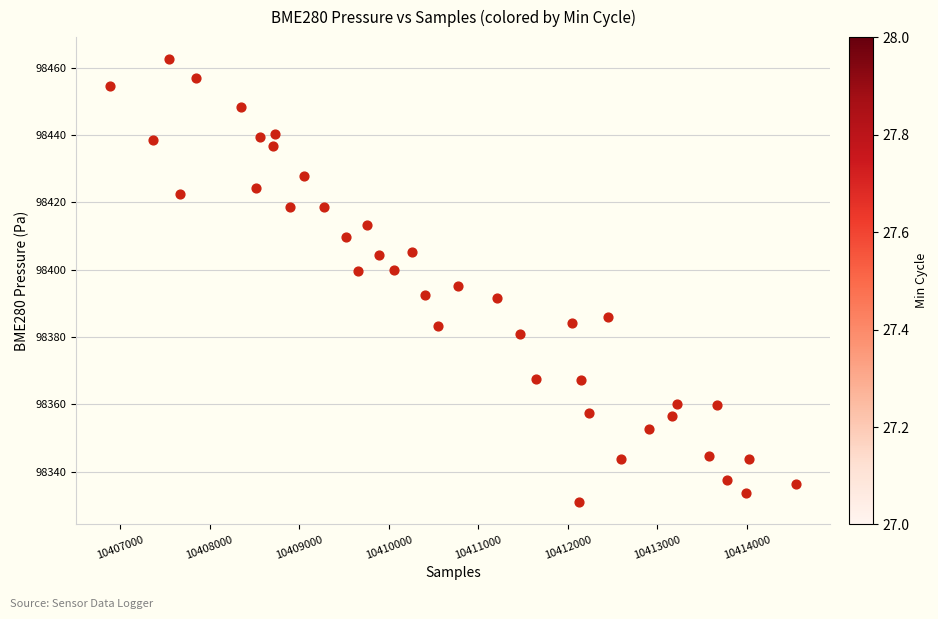

What is the range of X values (max minus min)?

7661.0